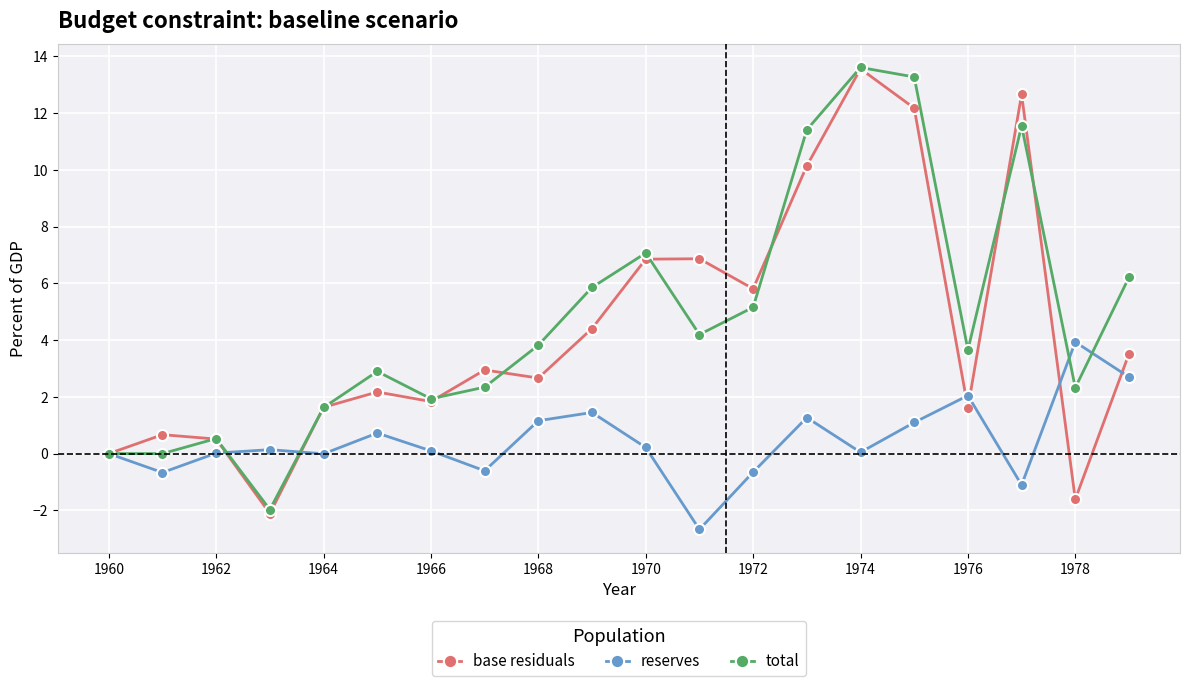

Does the chart have visible grid lines?

Yes